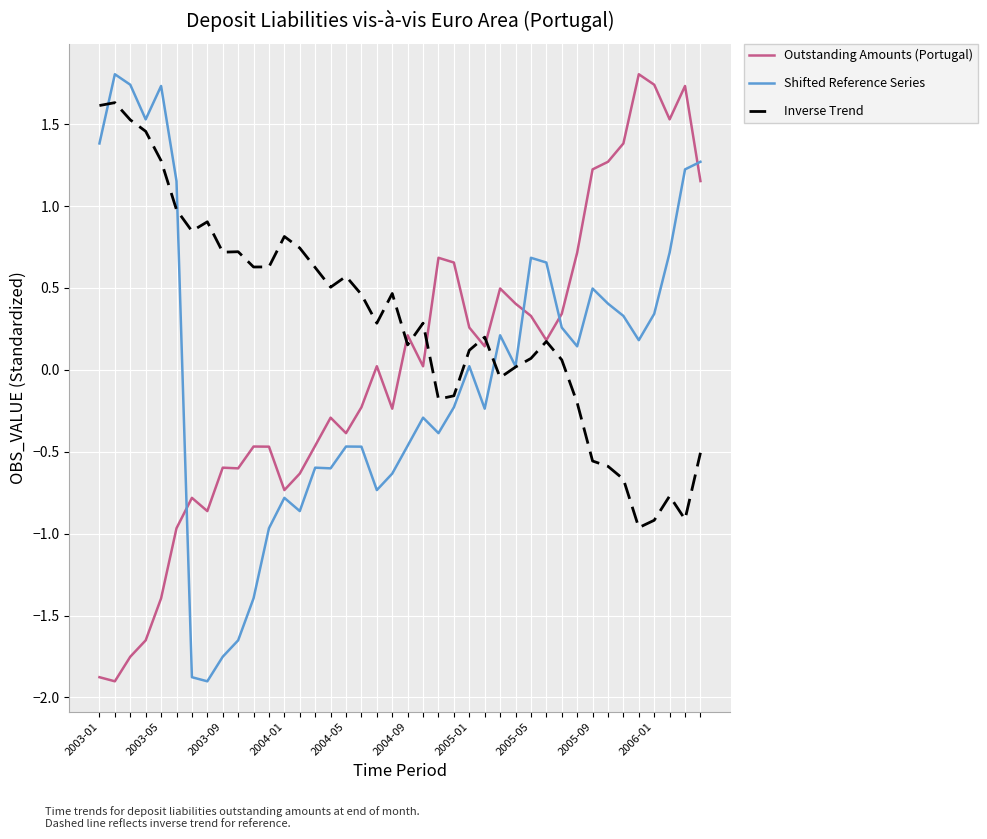

How many lines are shown in the chart?

3